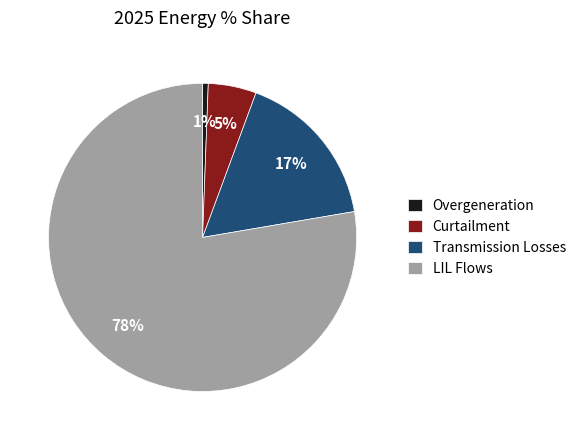

To the nearest percent, what is the average slice percentage?

25%